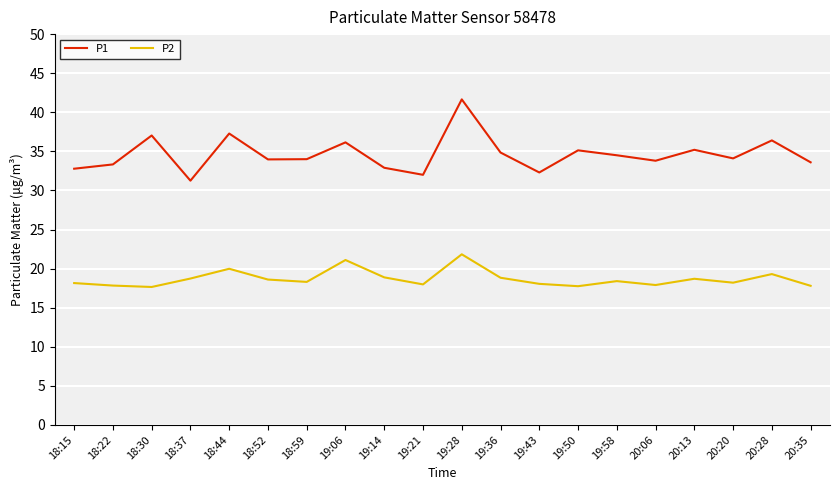

What is the total value across all series at 19:36?

53.7